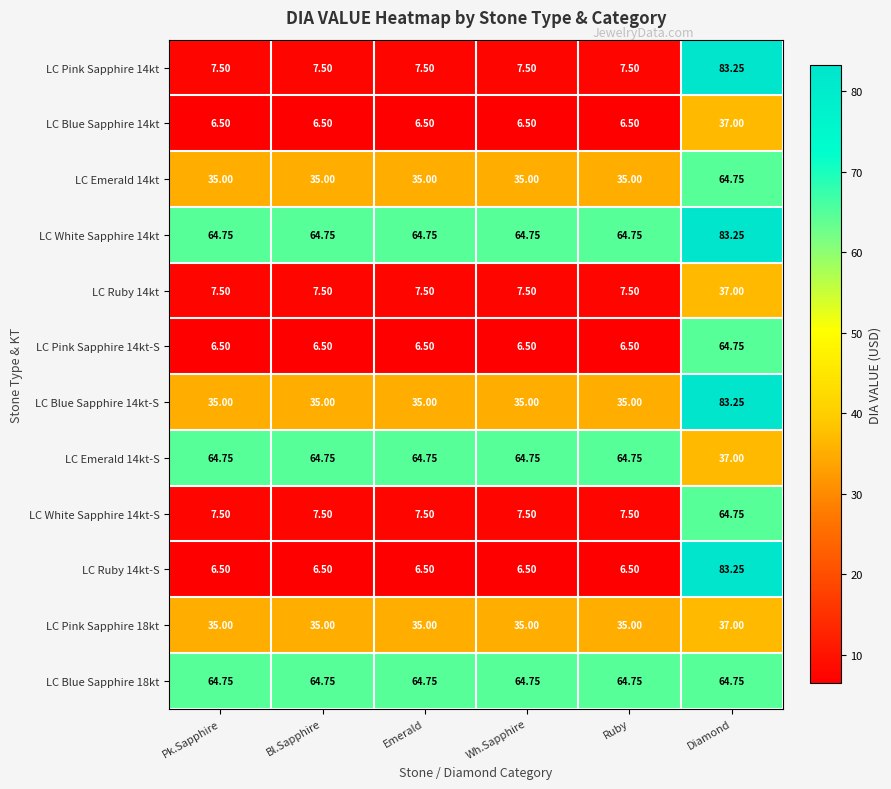

At which category is the sum across all series the highest?

Diamond